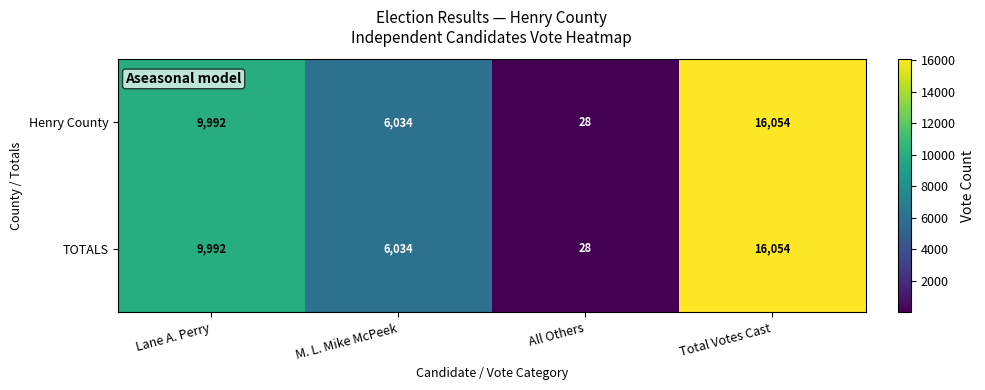

At which label is Henry County closest to 8041?

Lane A. Perry